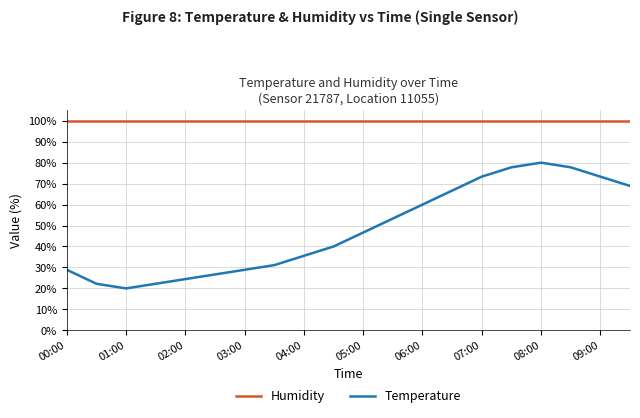

What is the sum of all Humidity values?

1998.0